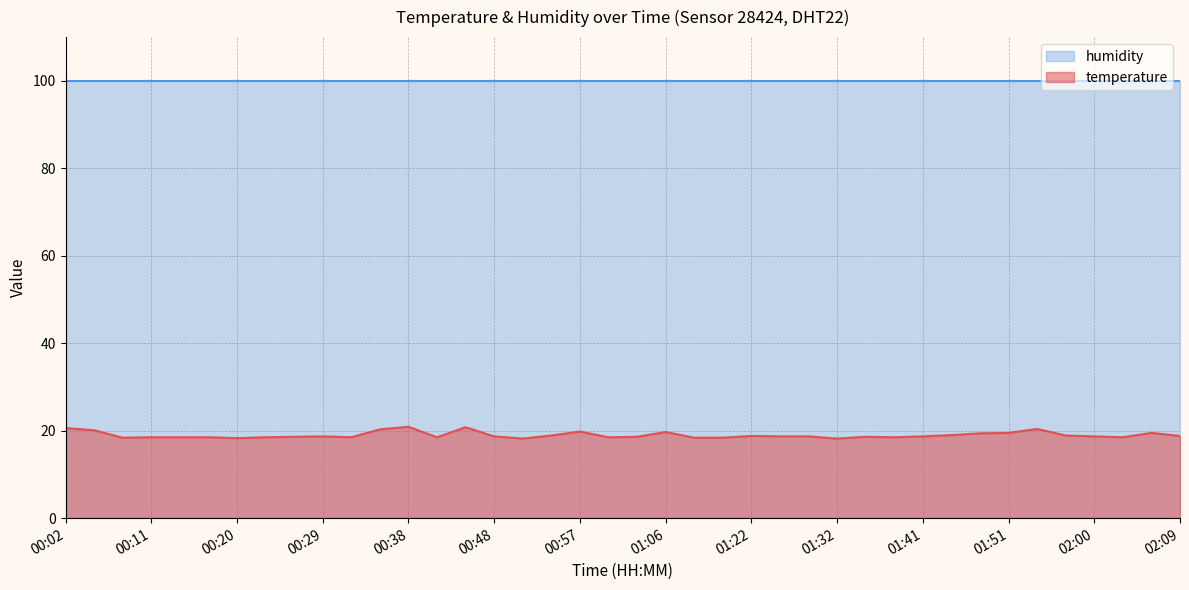

Where is the first local minimum?

00:08